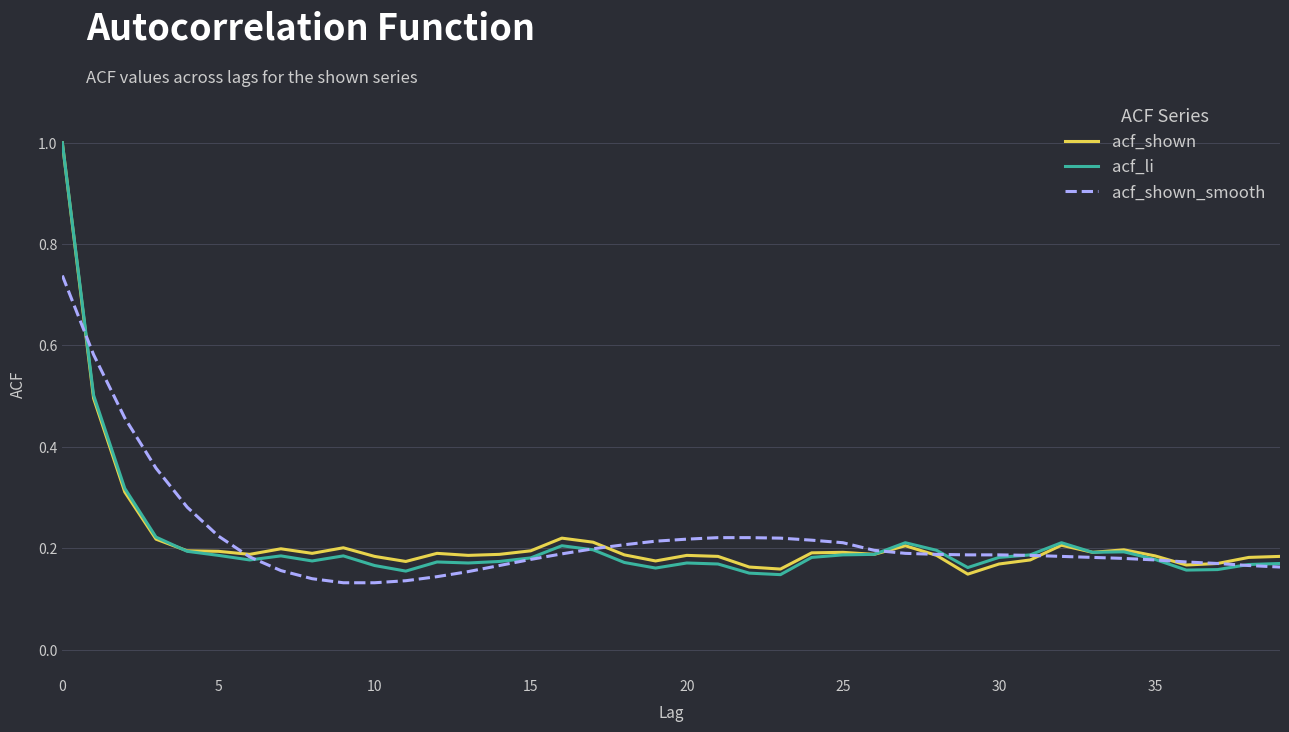

True or false: acf_shown has more than 2 interior local peaks.

True